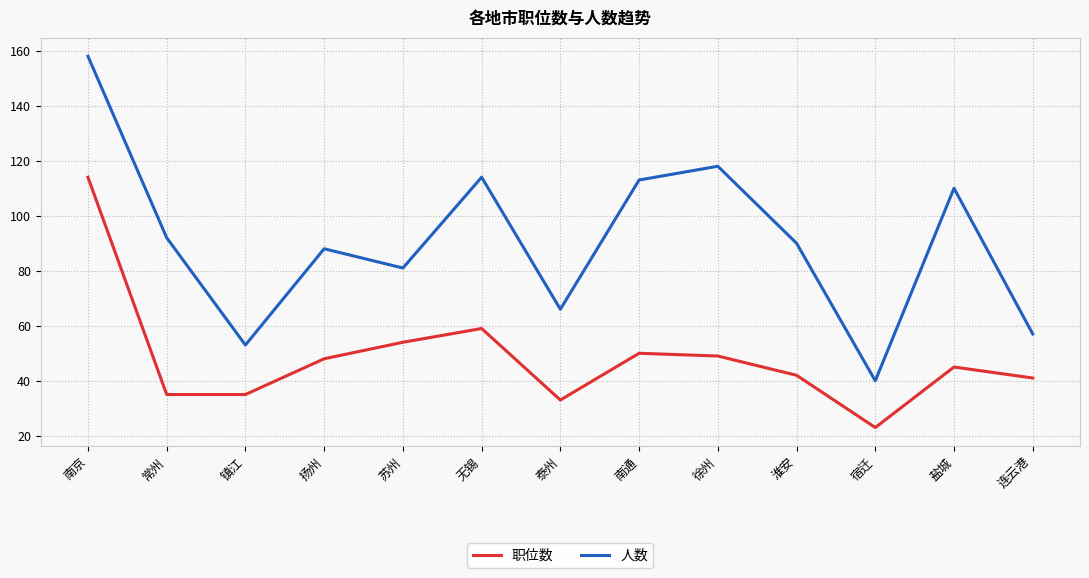

What are all the series names shown in the legend?

职位数, 人数